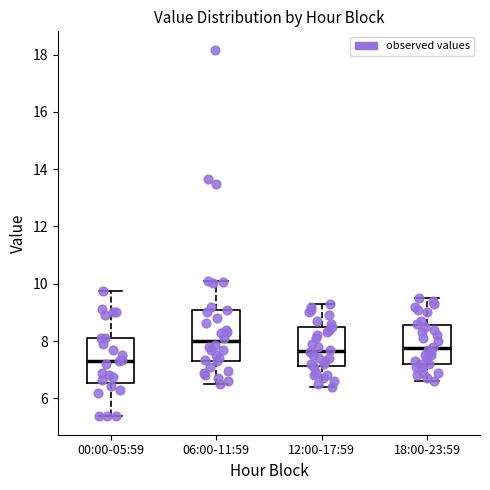

Reading left to right, read every box against the y-axis: the position of its median line, the range the box covers, and the ends of its whiskers. The values are not printed on the chart, so give them approximately, as read against the axis.

00:00-05:59: median 7.4, box 6.6 to 8.2, whiskers 5.4 to 9.8
06:00-11:59: median 8.0, box 7.4 to 9.0, whiskers 6.6 to 10.2
12:00-17:59: median 7.6, box 7.2 to 8.4, whiskers 6.4 to 9.4
18:00-23:59: median 7.8, box 7.2 to 8.6, whiskers 6.6 to 9.6